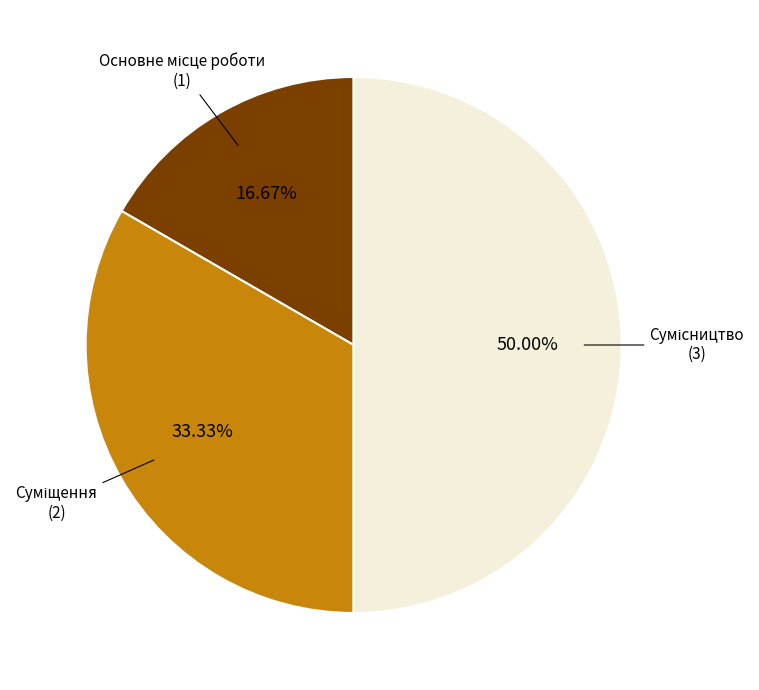

How many segments does this pie chart have?

3